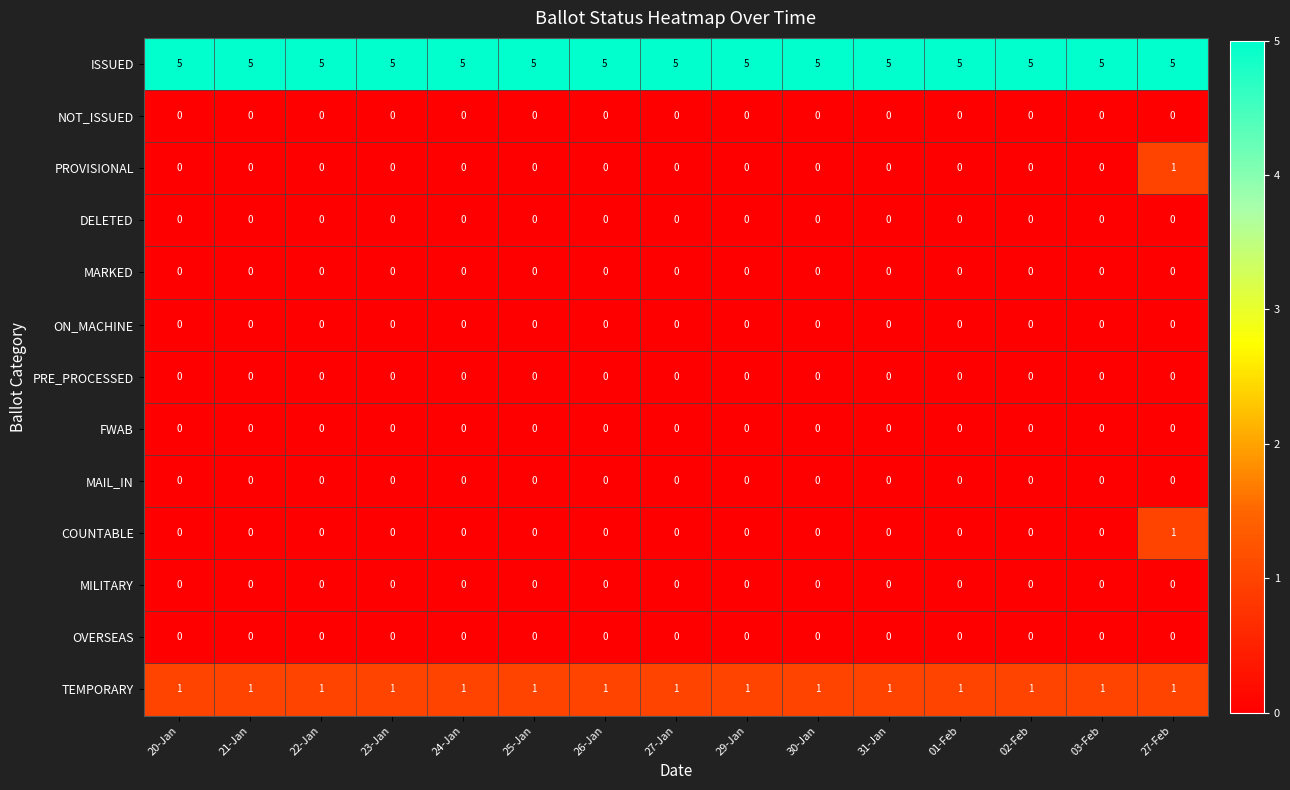

True or false: TEMPORARY has a value of 0 at 25-Jan.

False